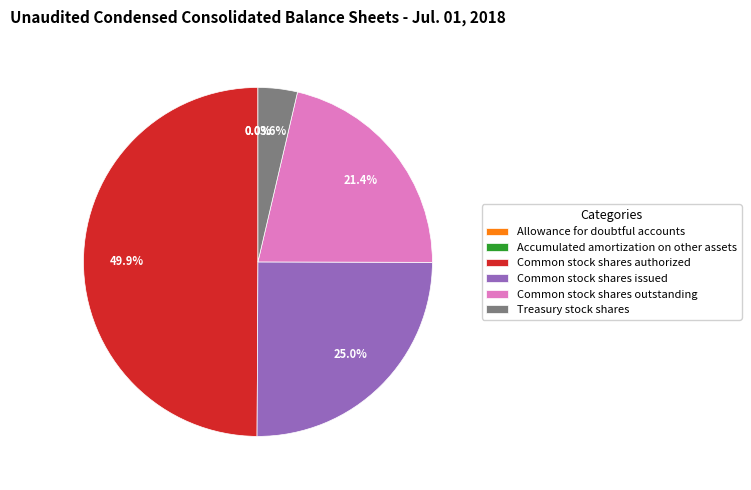

What portion of the pie excludes Common stock shares issued?

75.0%